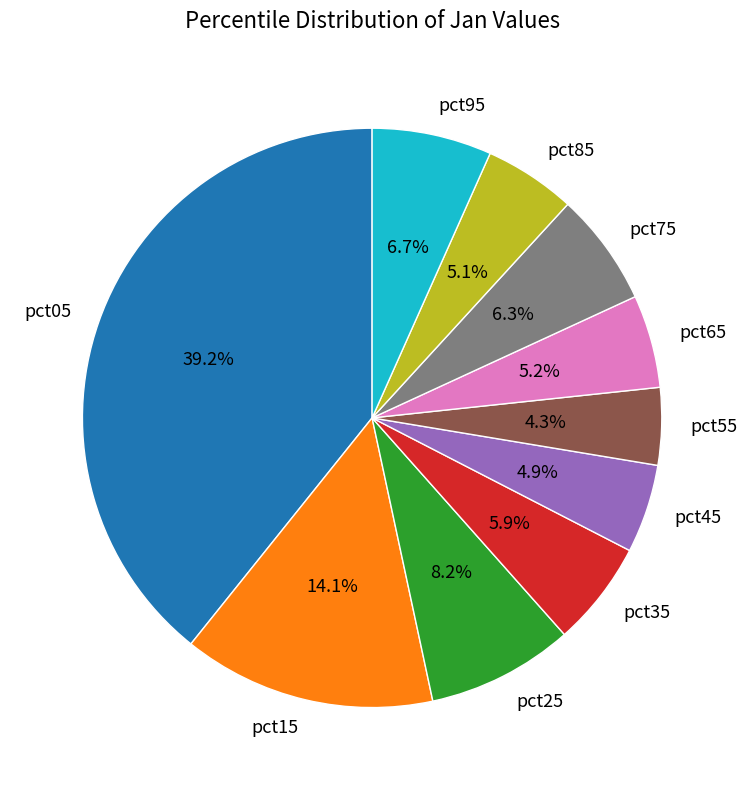

To the nearest percent, what is the average slice percentage?

10%